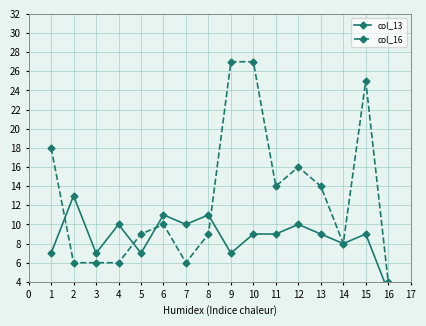

What is the average value of the col_13 series?

9